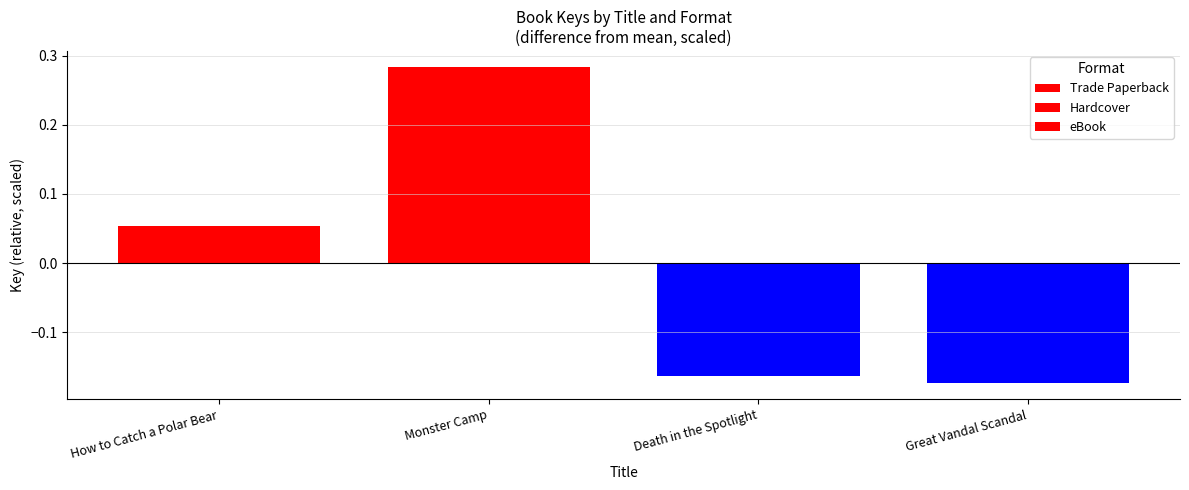

Which series has the widest spread of values?

Trade Paperback